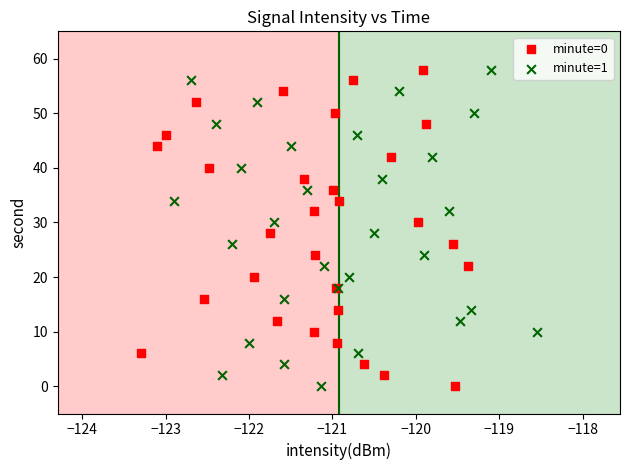

What are all the series names shown in the legend?

minute=0, minute=1